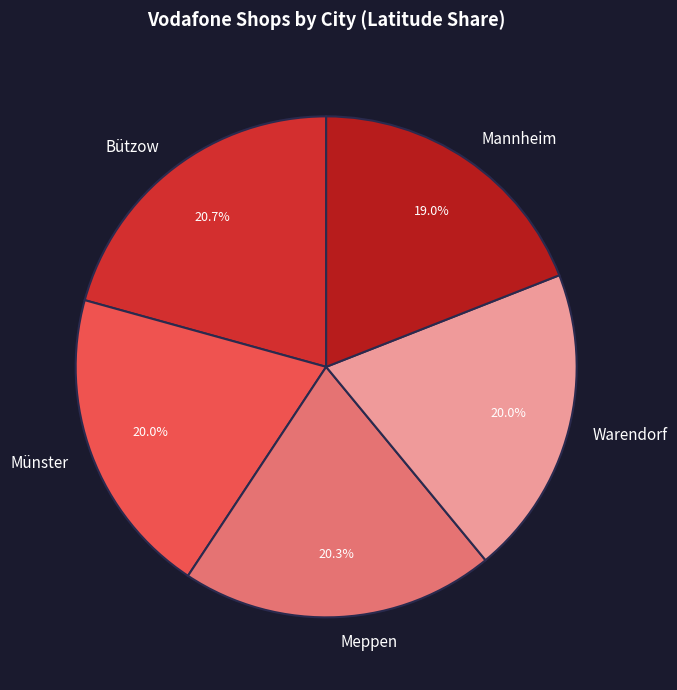

Which has a higher value, Mannheim or Bützow?

Bützow